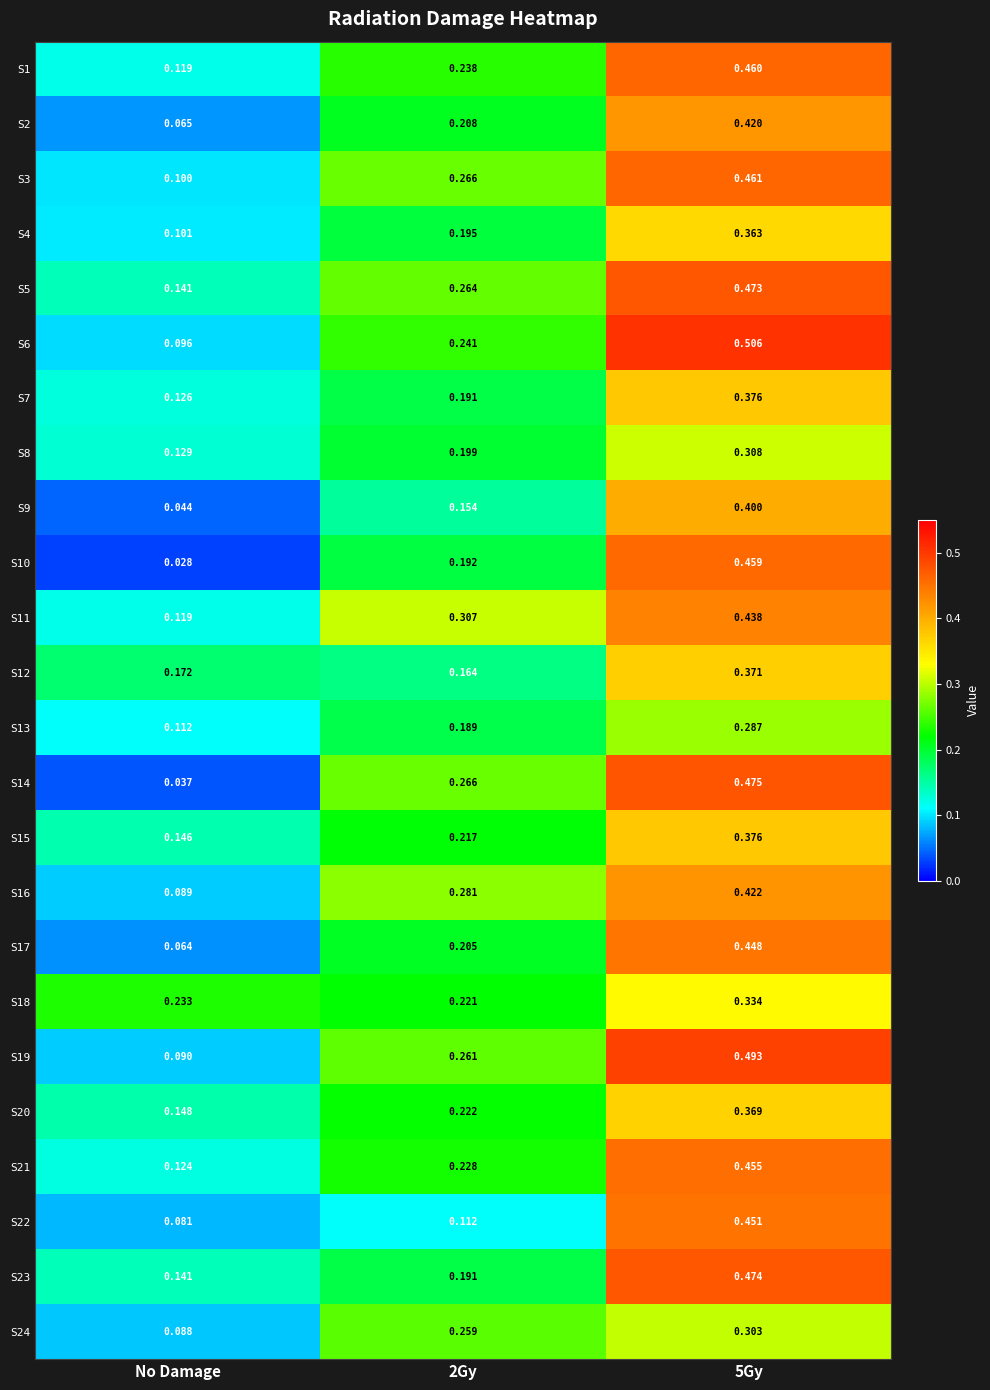

Which series has the largest total across all categories?

S5